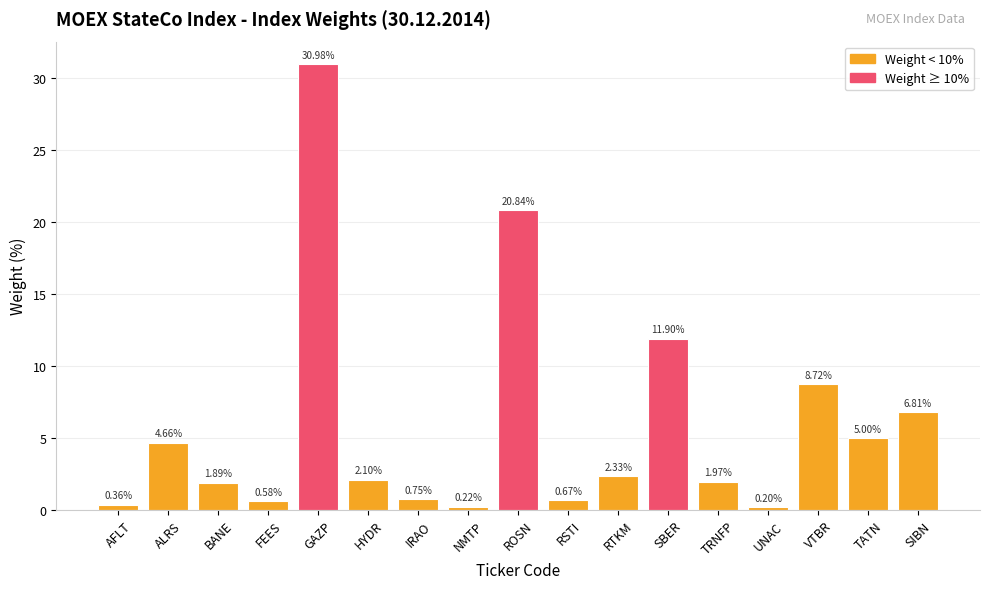

What is the ratio of the value at ROSN to the value at RTKM?

8.9